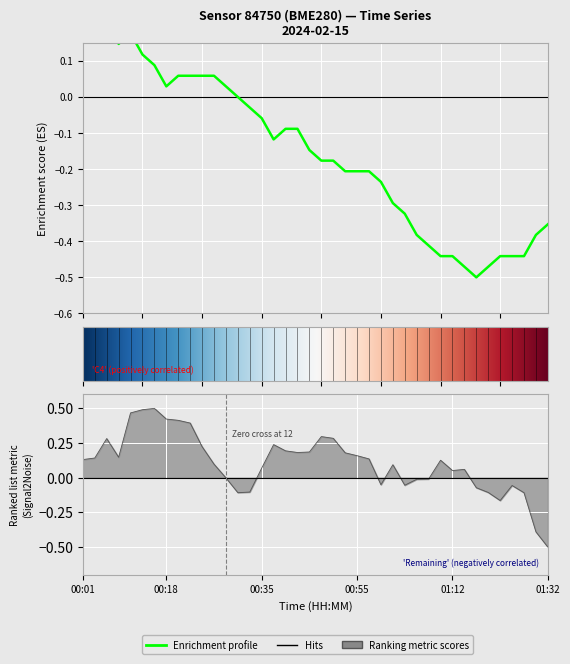

At which category does pressure reach its first local peak?

00:05